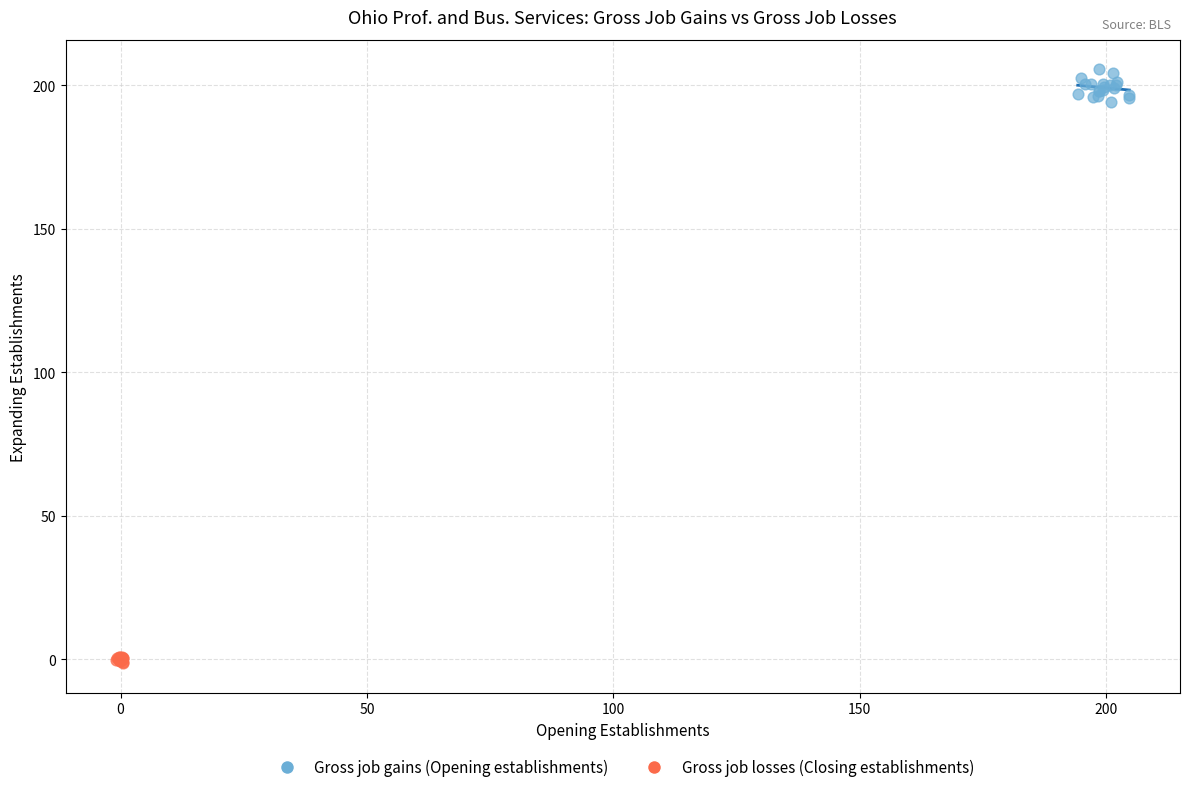

What are all the series names shown in the legend?

Gross job gains (Opening establishments), Gross job losses (Closing establishments)